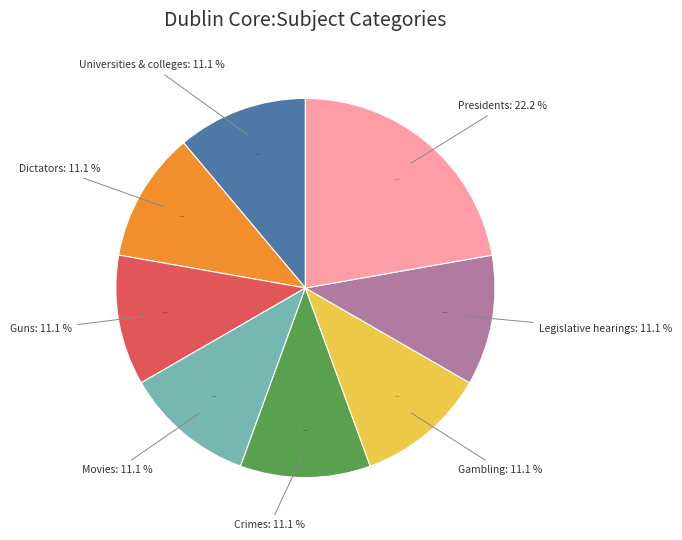

How many segments does this pie chart have?

8